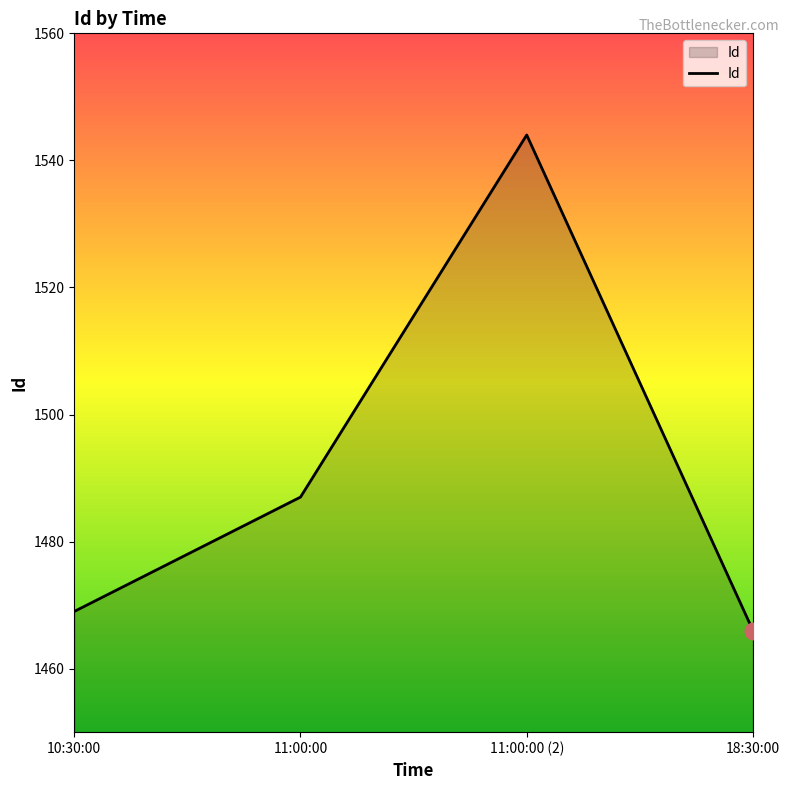

Reading right to left, extract all data points from this chart.

18:30:00=1466	11:00:00 (2)=1544	11:00:00=1487	10:30:00=1469